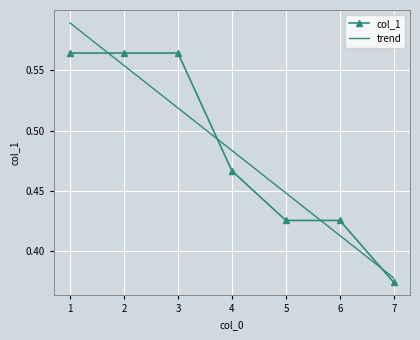

At which label is the value closest to 0?

7